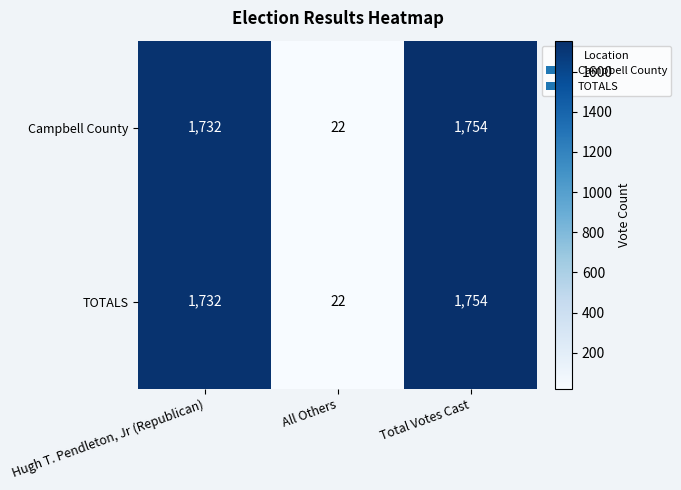

Reading right to left, what are all the values shown in this chart?

Campbell County: Total Votes Cast=1754	All Others=22	Hugh T. Pendleton, Jr (Republican)=1732
TOTALS: Total Votes Cast=1754	All Others=22	Hugh T. Pendleton, Jr (Republican)=1732